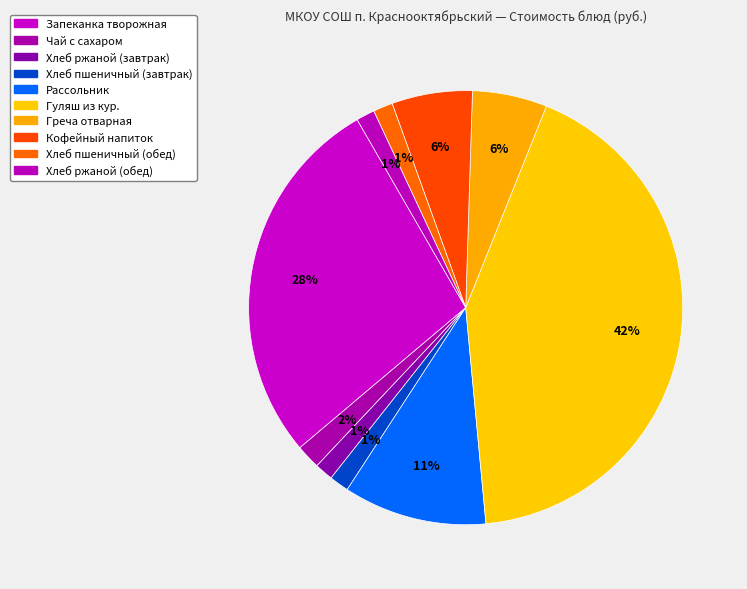

Does Хлеб ржаной (обед) account for over 50% of the chart?

No